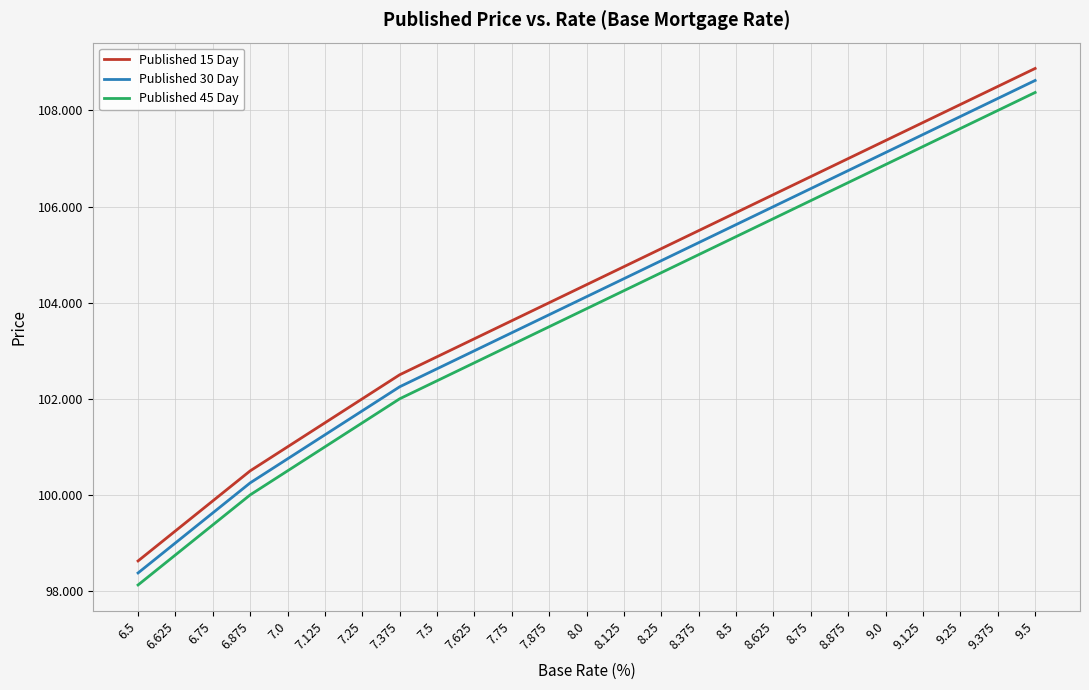

What position from the right is 8.875?

6